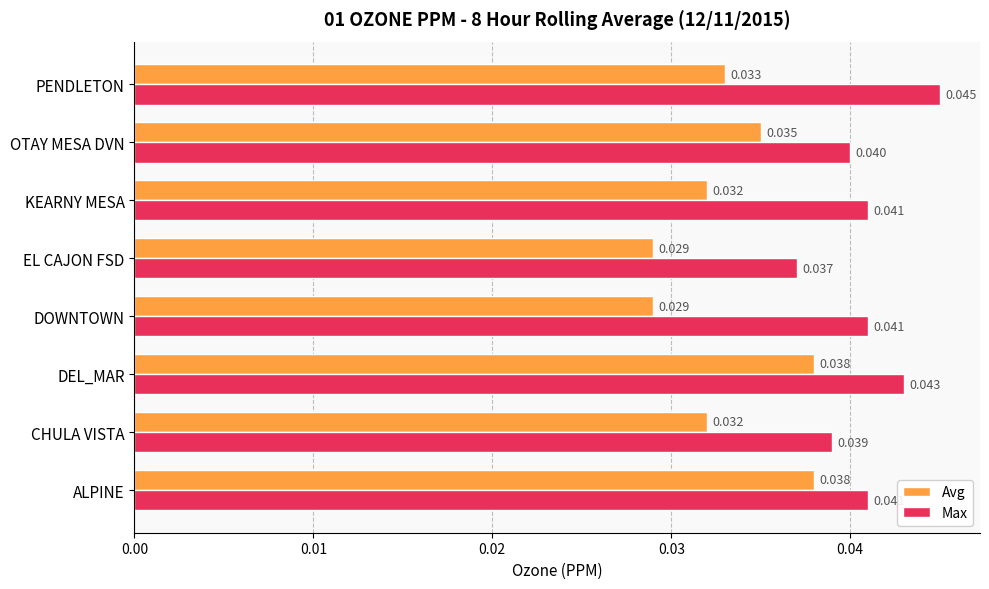

Which series changed the most between DEL_MAR and EL CAJON FSD?

Avg